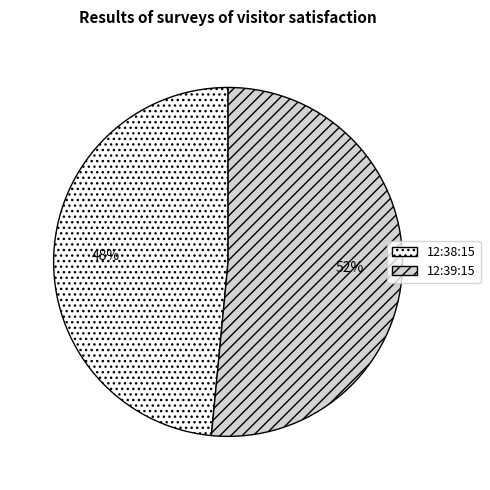

Combined, do 12:38:15 and 12:39:15 account for over 50%?

Yes